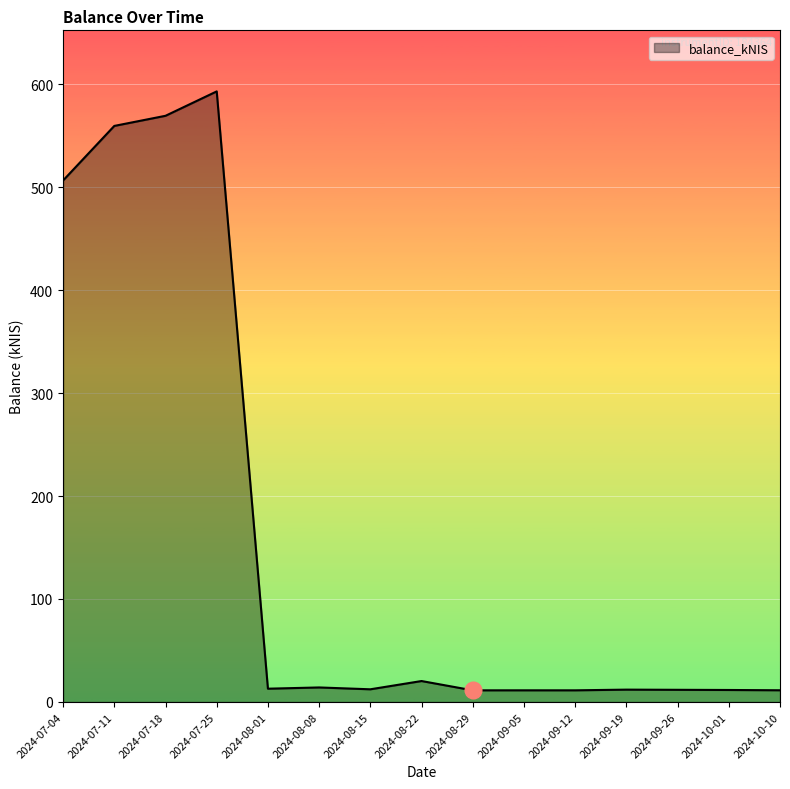

Which category has the highest value across all series?

2024-07-25